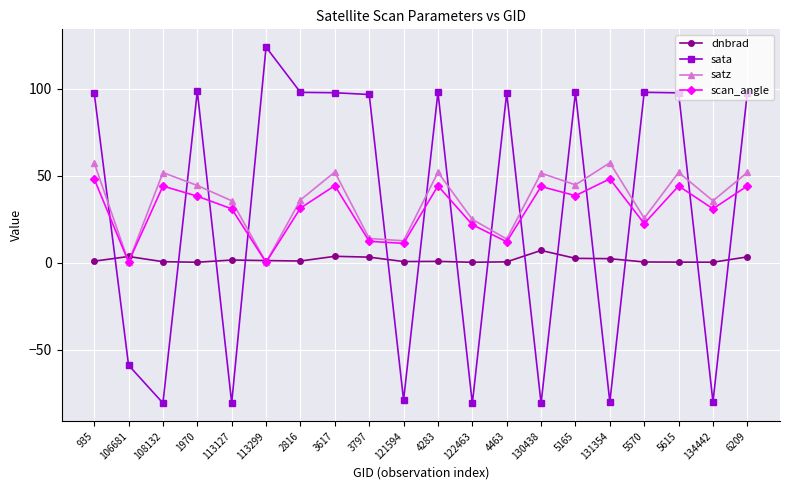

How many categories are shown in the chart?

20